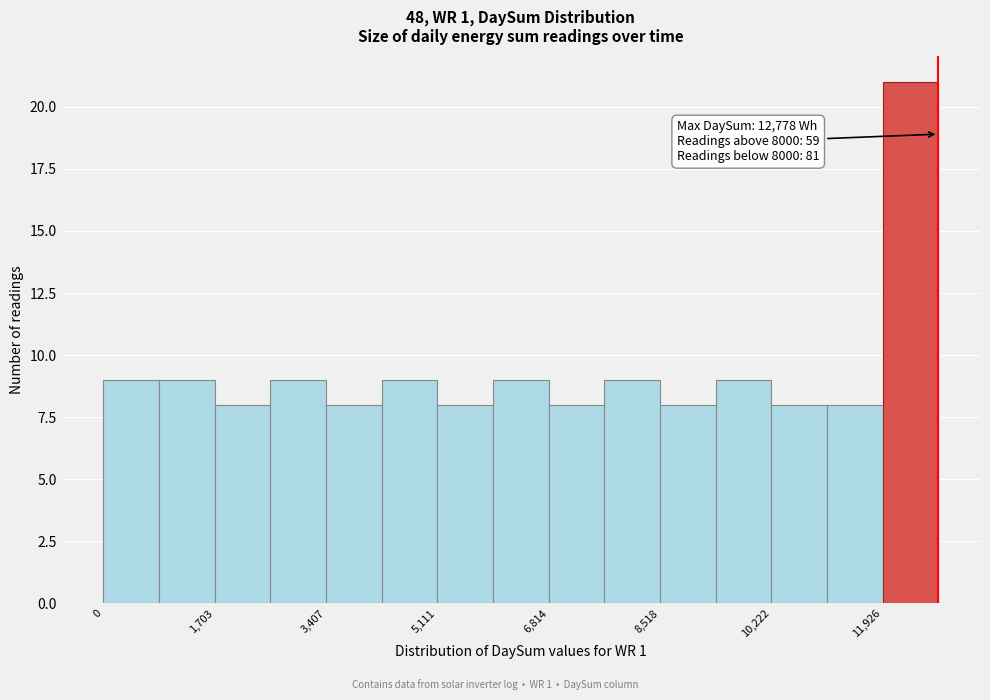

Over which range of the x-axis is the bar tallest?

12000 to 12800